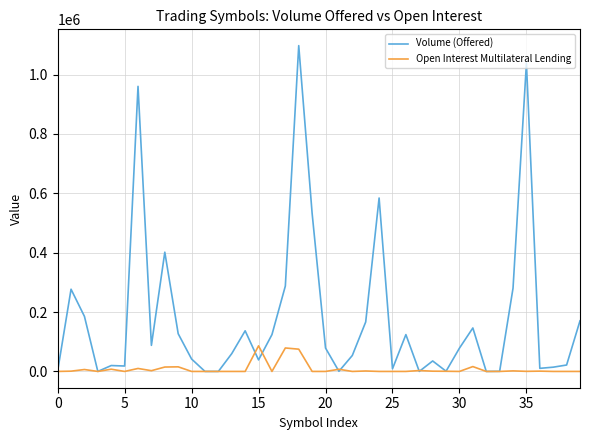

List the series in order of their overall mean, highest first.

Volume (Offered), Open Interest Multilateral Lending